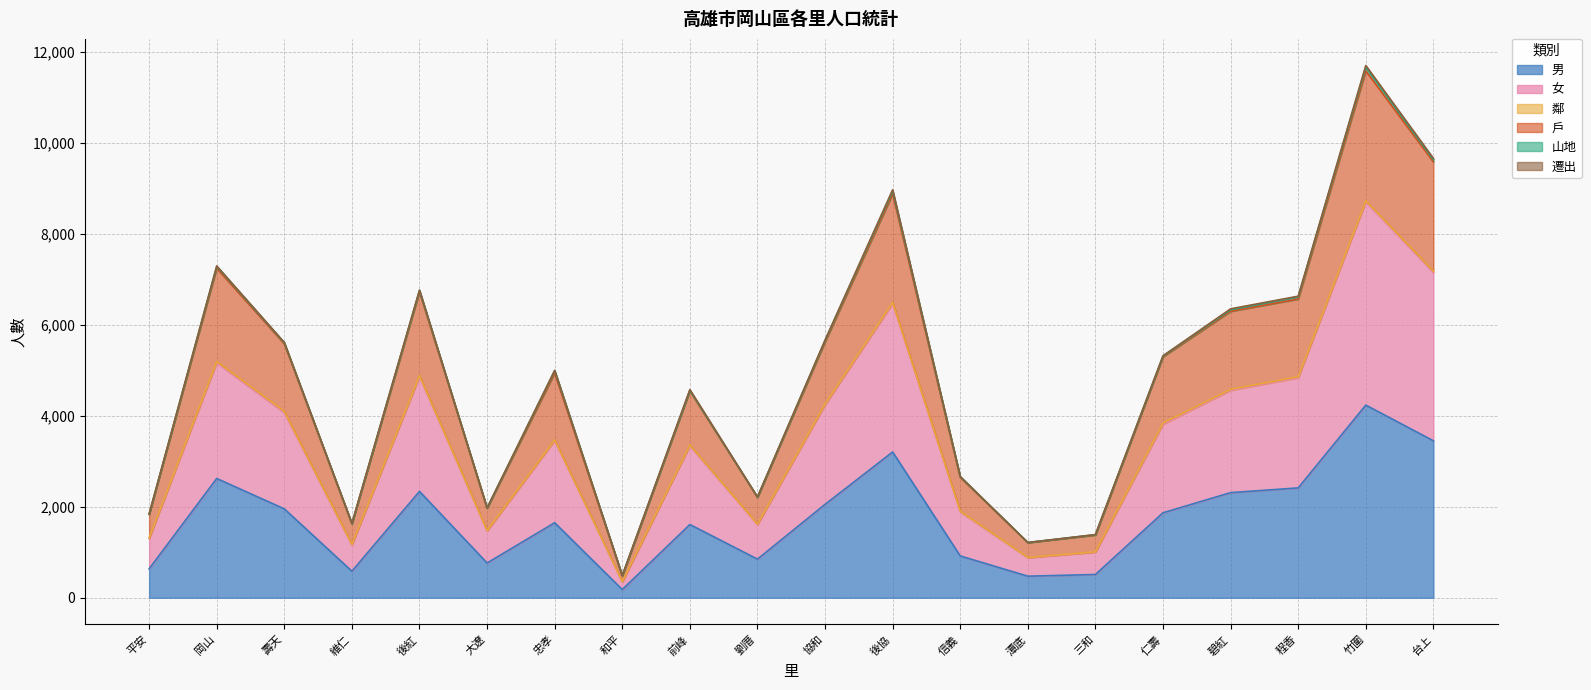

At which label does 男 reach its minimum?

和平